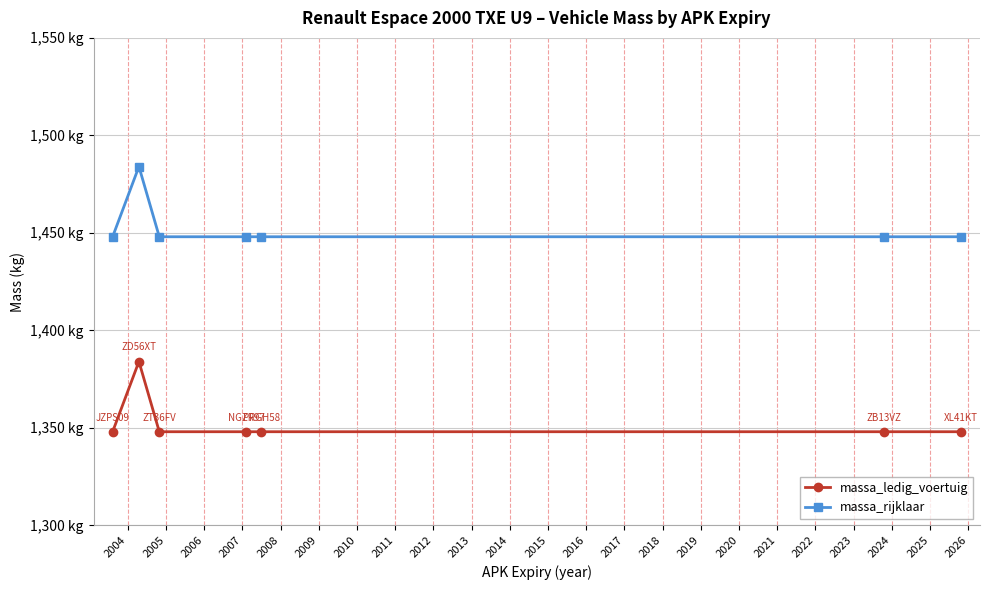

Is this an area chart (filled region under the line)?

No